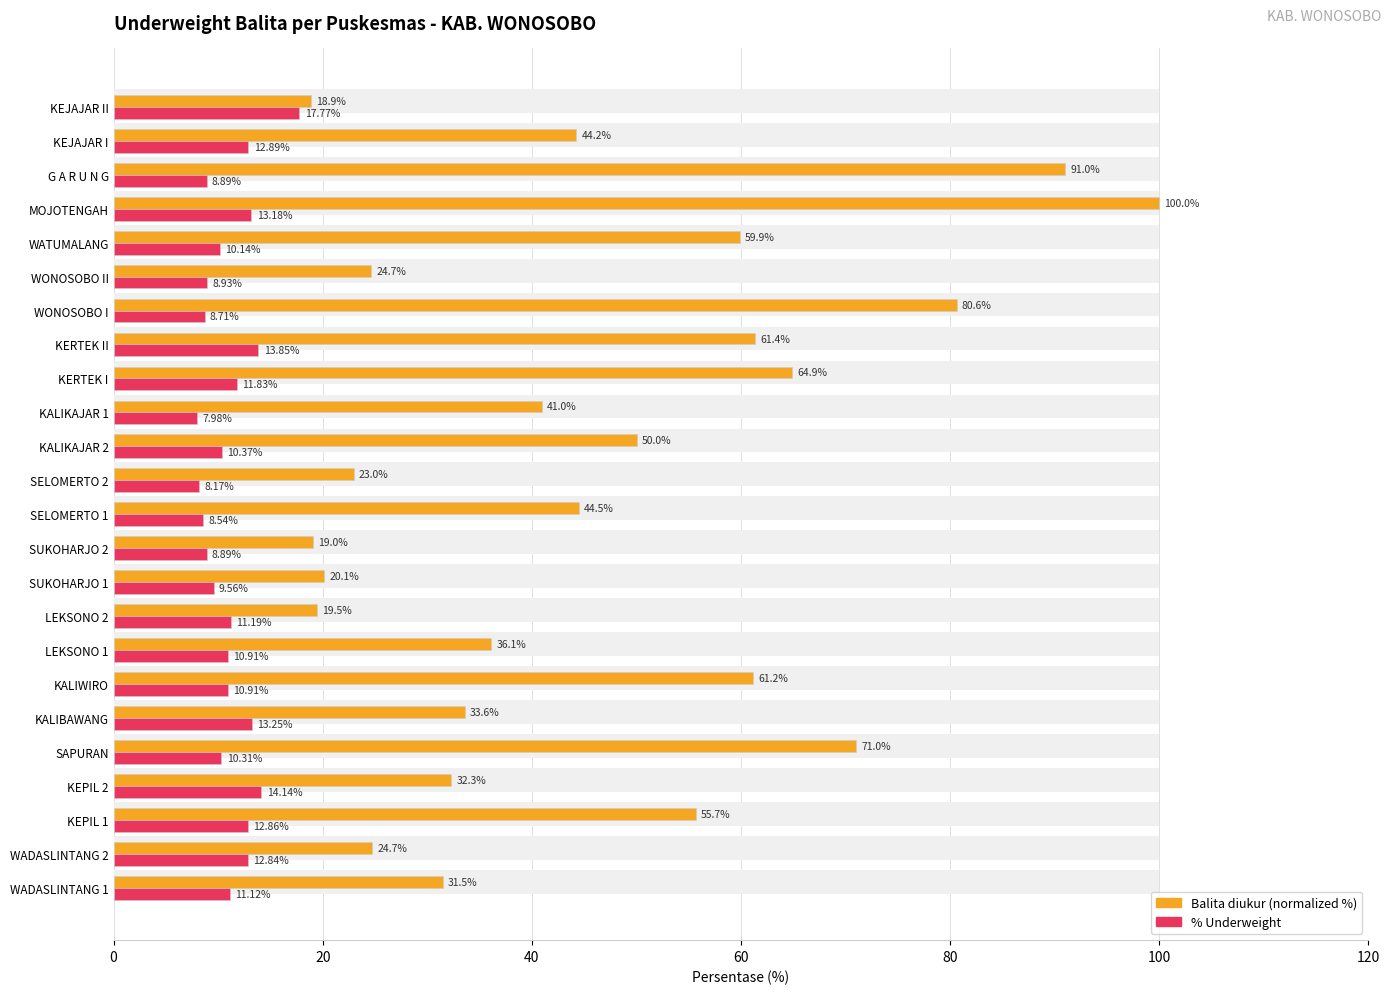

What is the sum of all Balita diukur (normalized %) values?

1108.6